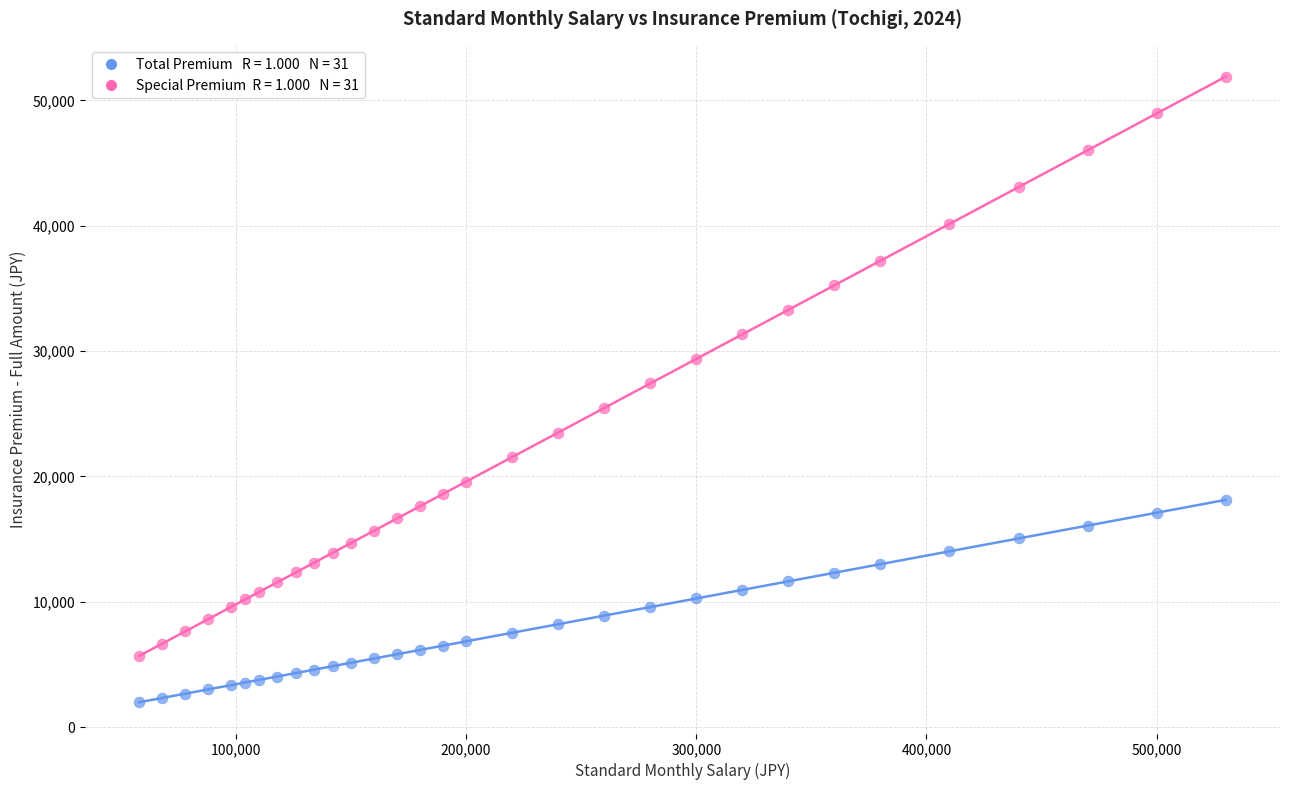

Across all data points, what is the range of X values (max minus min)?

472000.0